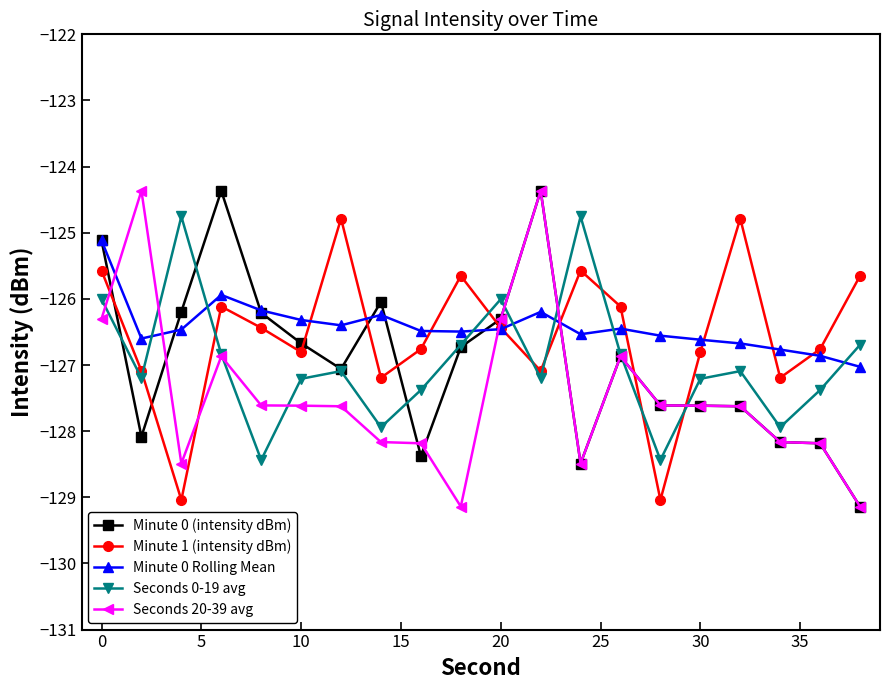

Does the chart display data point markers on the line(s)?

Yes